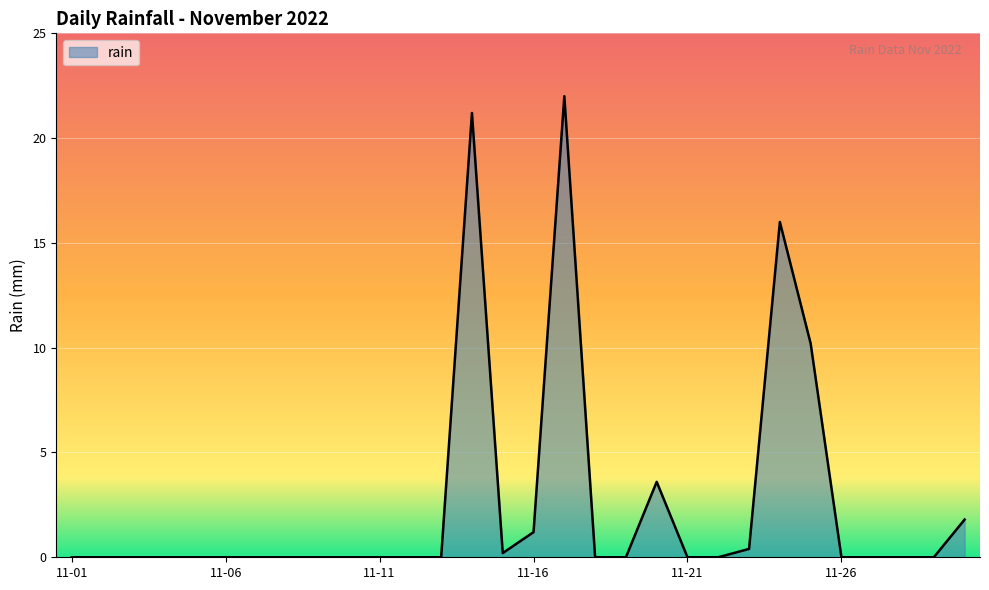

Reading left to right, extract all data points from this chart.

0.0	0.0	0.0	0.0	0.0	0.0	0.0	0.0	0.0	0.0	0.0	0.0	0.0	21.2	0.2	1.2	22.0	0.0	0.0	3.6	0.0	0.0	0.4	16.0	10.2	0.0	0.0	0.0	0.0	1.8